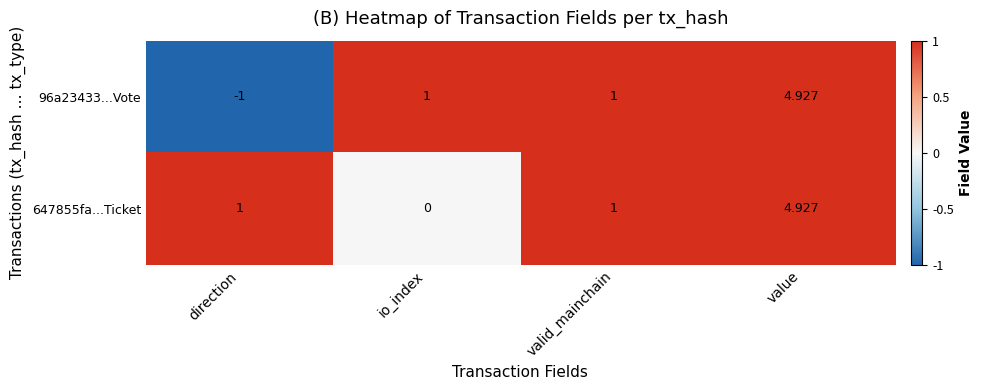

At which label does 96a23433...Vote reach its peak?

value